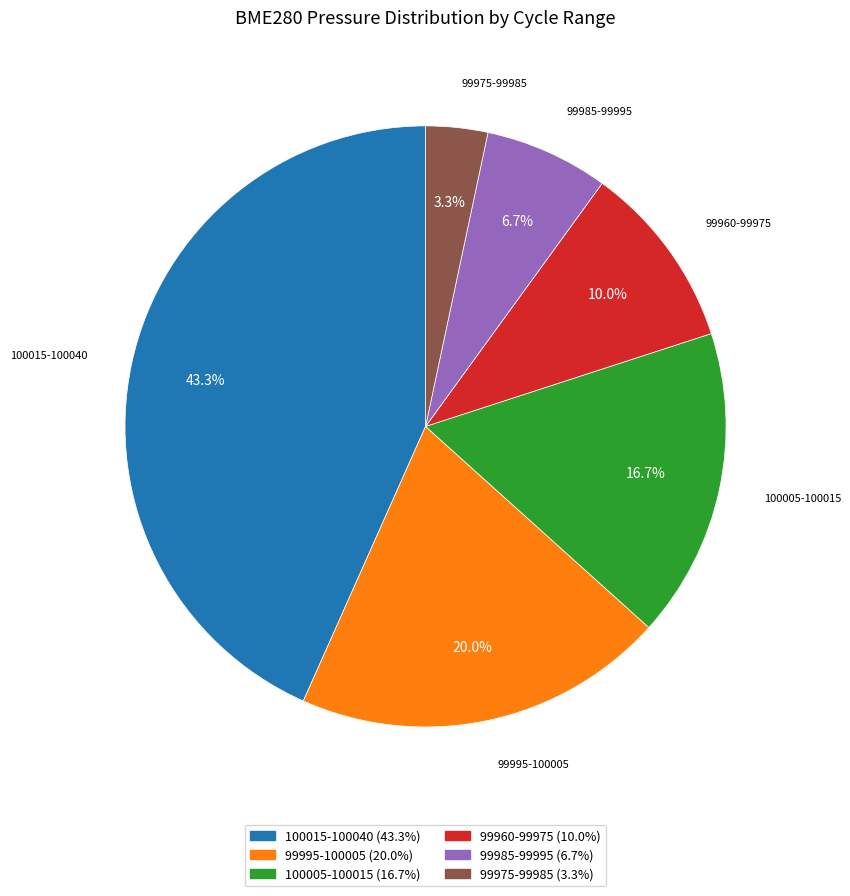

Does any single category account for the majority?

No